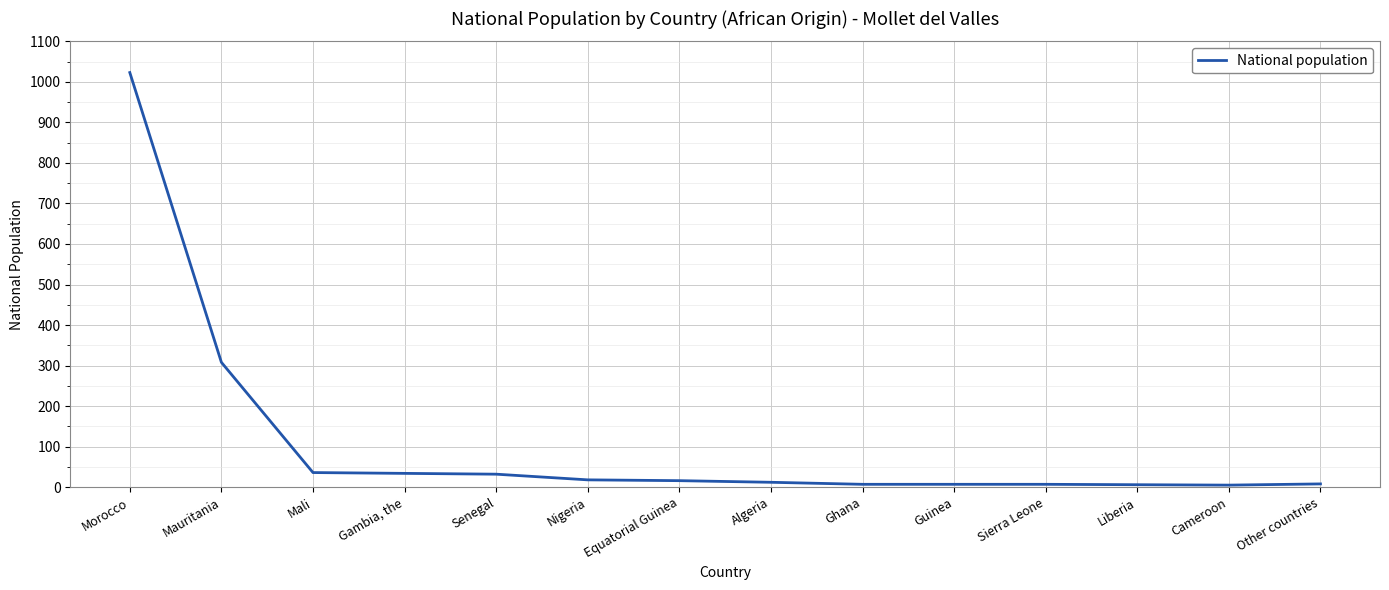

Which has a higher value, Morocco or Senegal?

Morocco